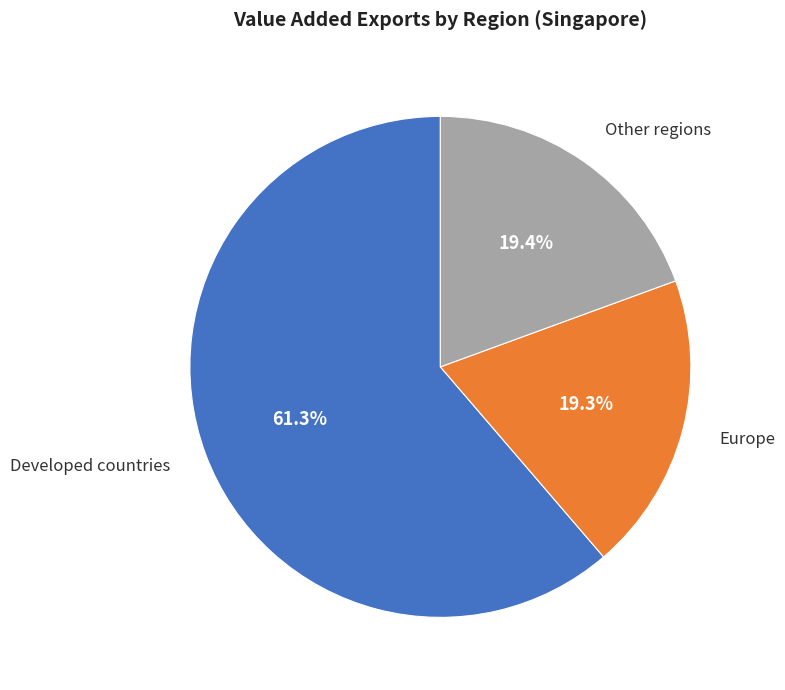

Which has a higher value, Developed countries or Europe?

Developed countries